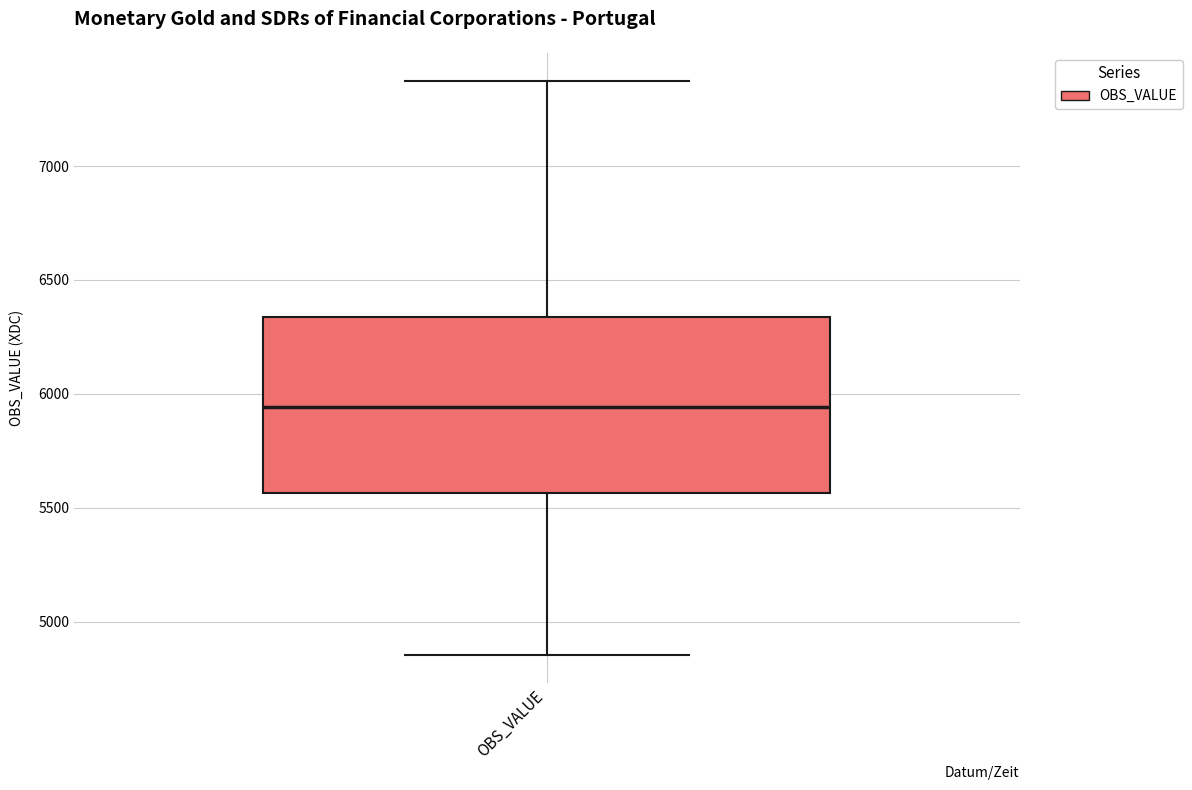

Read this box plot against the y-axis: the position of the median line, the range covered by the box, and the ends of both whiskers. The values are not printed on the chart, so give them approximately, as read against the axis.

median 5950, box 5550 to 6350, whiskers 4850 to 7350